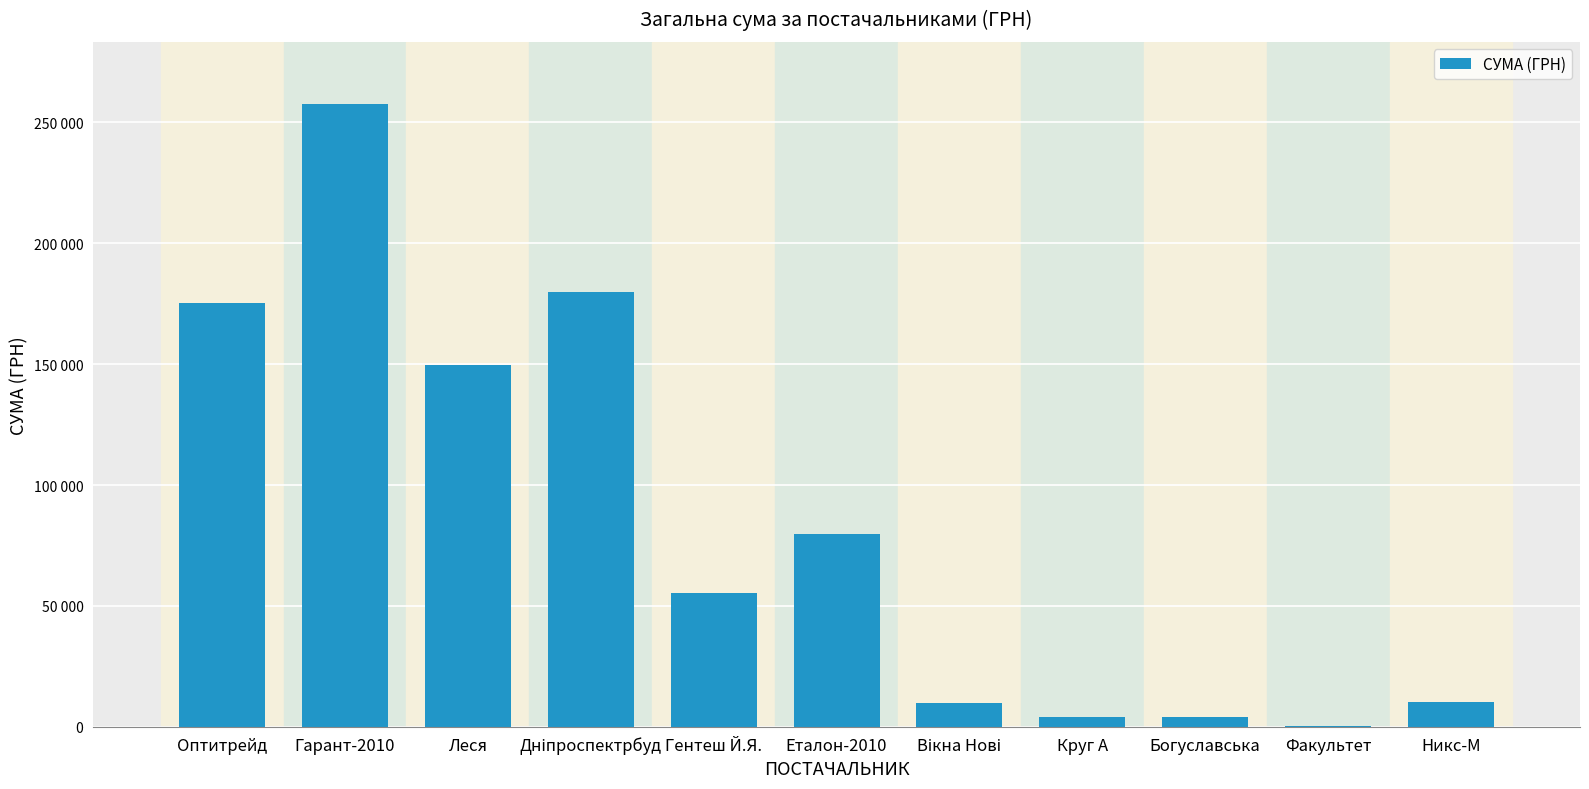

Are the bars horizontal?

No